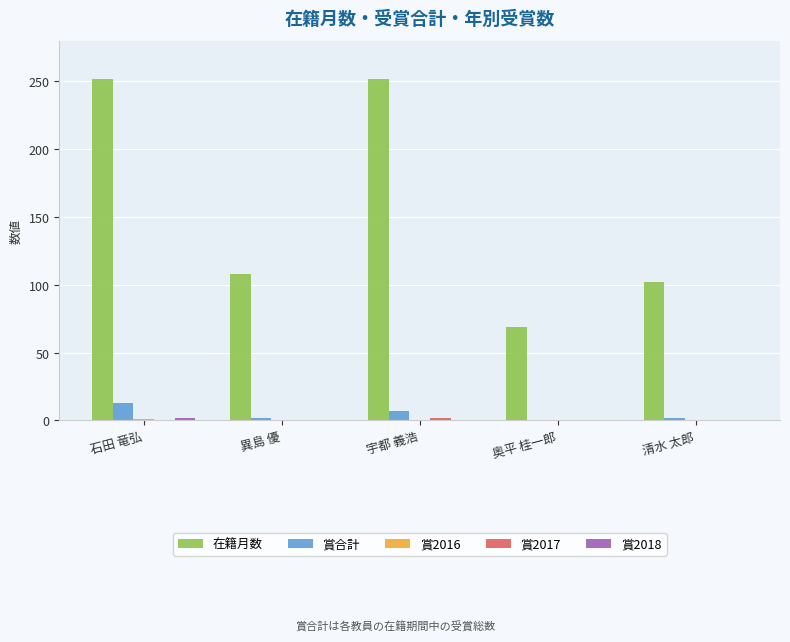

Which series has the largest total across all categories?

在籍月数